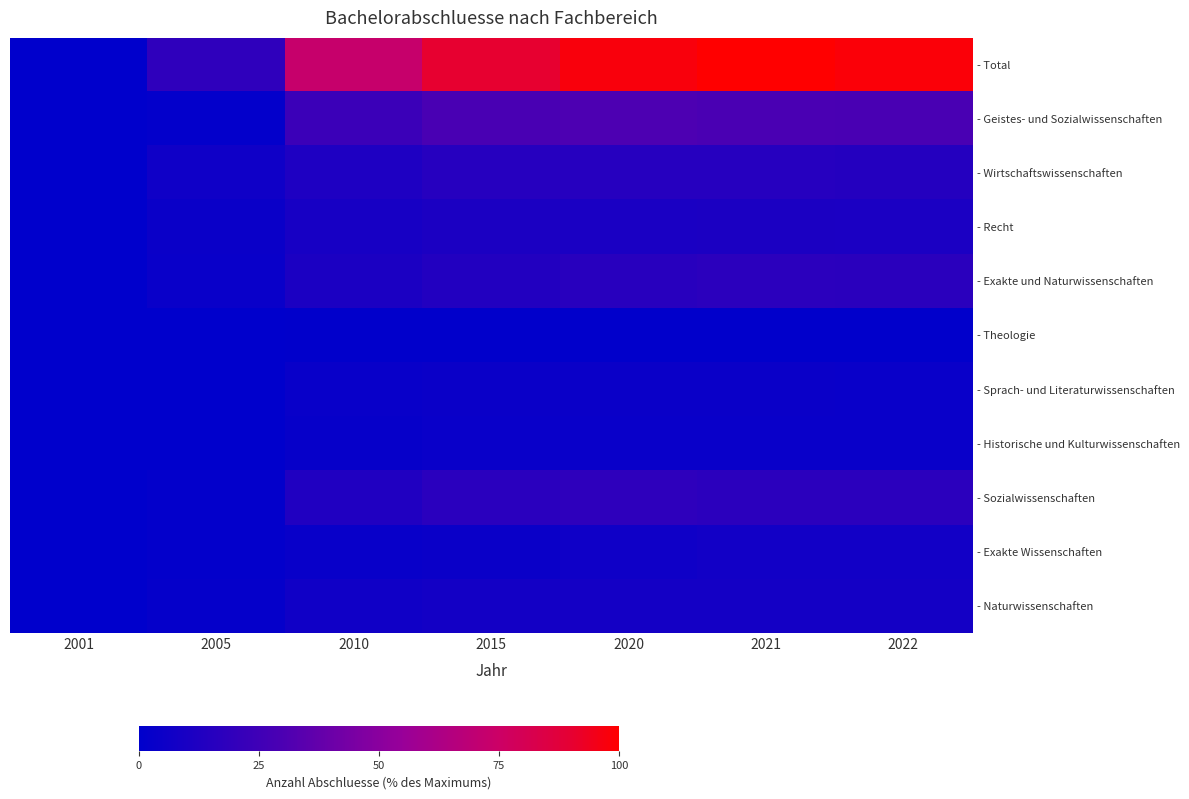

Reading right to left, what are all the values shown in this chart?

- Total: 2022=98.4	2021=100.0	2020=97.5	2015=90.5	2010=73.0	2005=18.5	2001=0.1
- Geistes- und Sozialwissenschaften: 2022=29.0	2021=29.4	2020=30.3	2015=29.0	2010=23.2	2005=1.5	2001=0.0
- Wirtschaftswissenschaften: 2022=14.5	2021=15.1	2020=15.1	2015=14.9	2010=12.0	2005=6.1	2001=0.0
- Recht: 2022=10.7	2021=11.2	2020=10.4	2015=11.0	2010=9.4	2005=4.3	2001=0.0
- Exakte und Naturwissenschaften: 2022=17.1	2021=17.2	2020=16.1	2015=13.4	2010=11.0	2005=3.7	2001=0.0
- Theologie: 2022=0.5	2021=0.7	2020=0.5	2015=0.5	2010=0.5	2005=0.1	2001=0.0
- Sprach- und Literaturwissenschaften: 2022=3.8	2021=3.9	2020=4.2	2015=4.4	2010=3.3	2005=0.0	2001=0.0
- Historische und Kulturwissenschaften: 2022=3.6	2021=3.6	2020=3.8	2015=3.6	2010=3.1	2005=0.0	2001=0.0
- Sozialwissenschaften: 2022=17.6	2021=17.2	2020=18.0	2015=16.7	2010=12.9	2005=1.4	2001=0.0
- Exakte Wissenschaften: 2022=7.2	2021=7.3	2020=6.2	2015=4.6	2010=3.3	2005=1.4	2001=0.0
- Naturwissenschaften: 2022=8.0	2021=8.1	2020=8.0	2015=7.6	2010=6.4	2005=2.2	2001=0.0